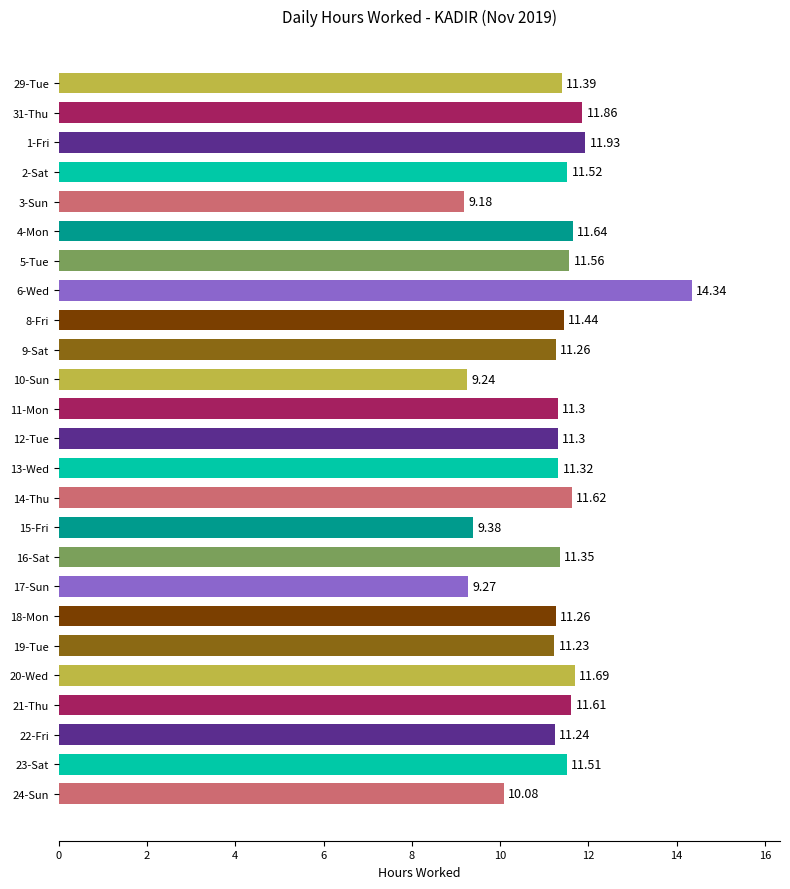

Count the number of values greater than 11.

20